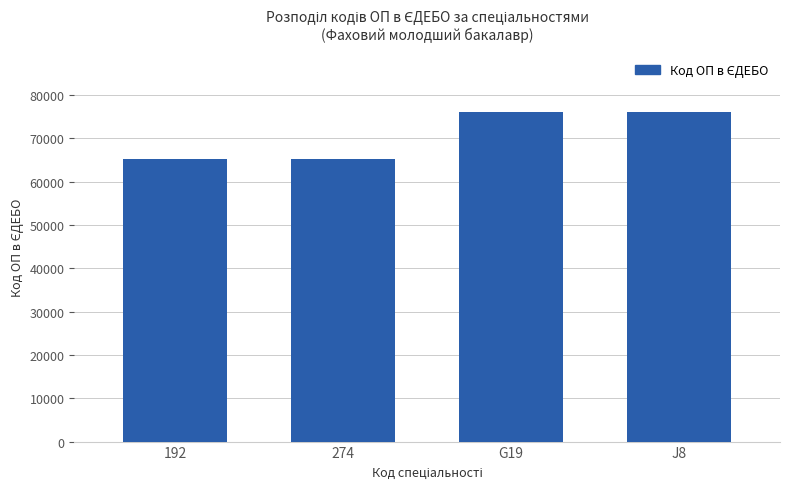

The chart shows a value of 76073 at J8. True or false?

True